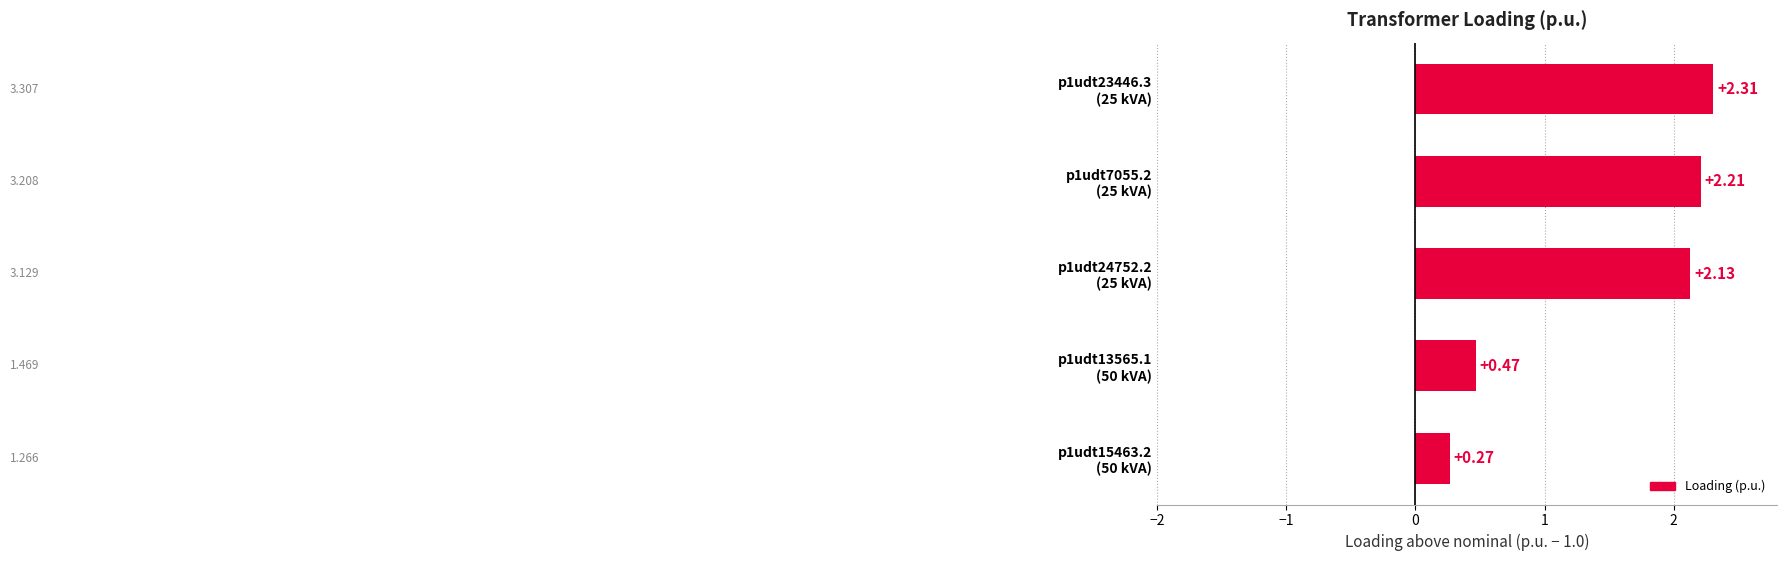

What is the sum of all values?

7.4